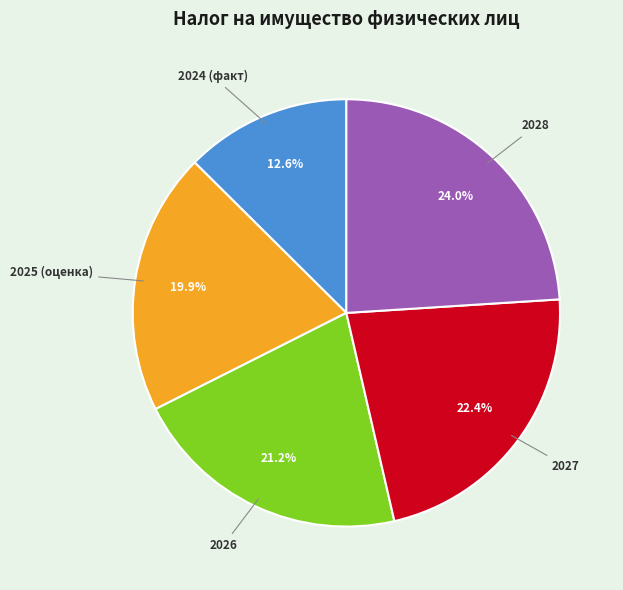

To the nearest percent, what is the difference between the largest and smallest slice percentages?

11%